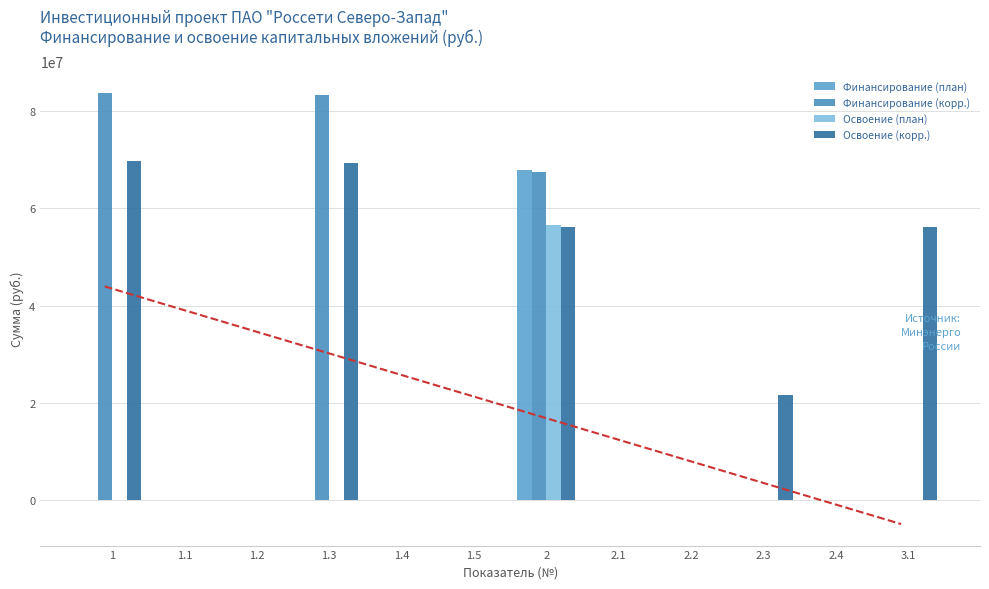

The Освоение (план) series shows 0 at 1.4. True or false?

True